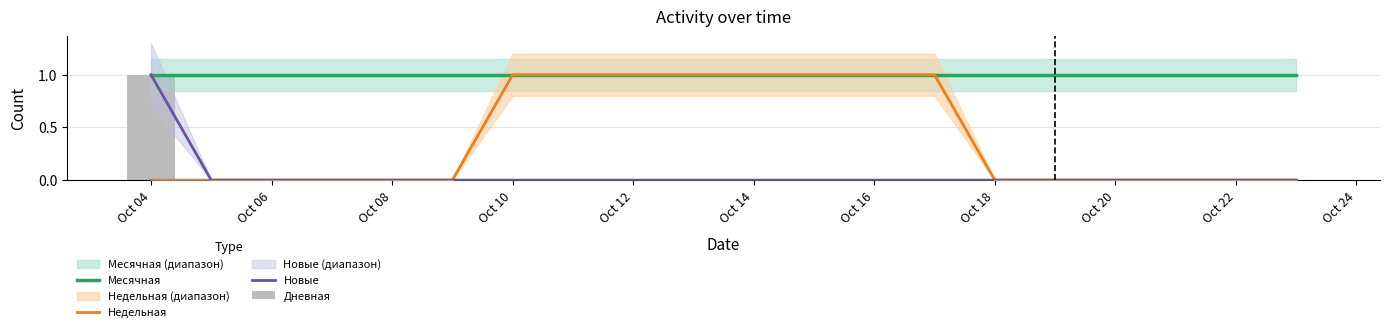

List the series in order of their peak value, highest first.

Месячная, Недельная, Новые, Дневная